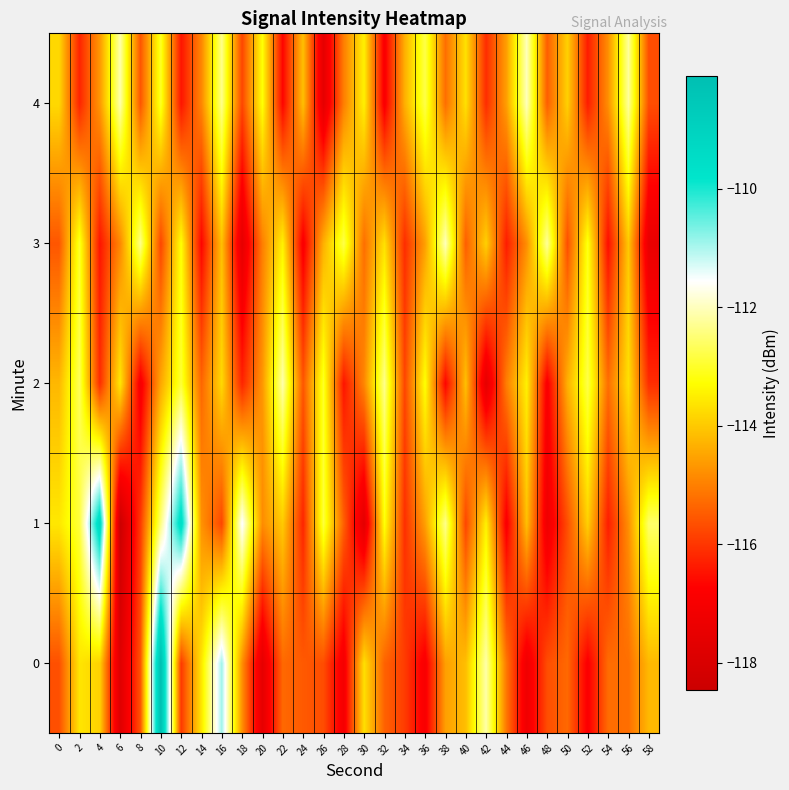

At 44, list the series in order from smallest to largest.

1, 3, 0, 2, 4